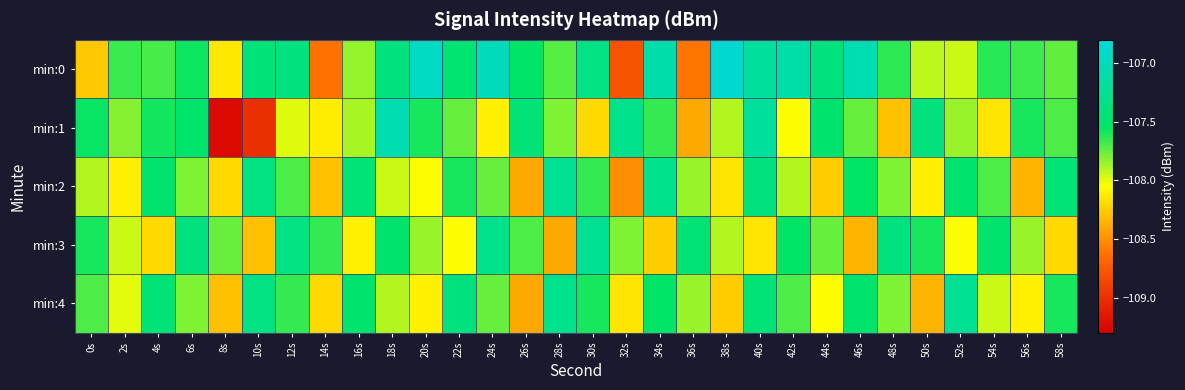

Rank the series at 22s from lowest to highest value.

min:3, min:1, min:2, min:0, min:4